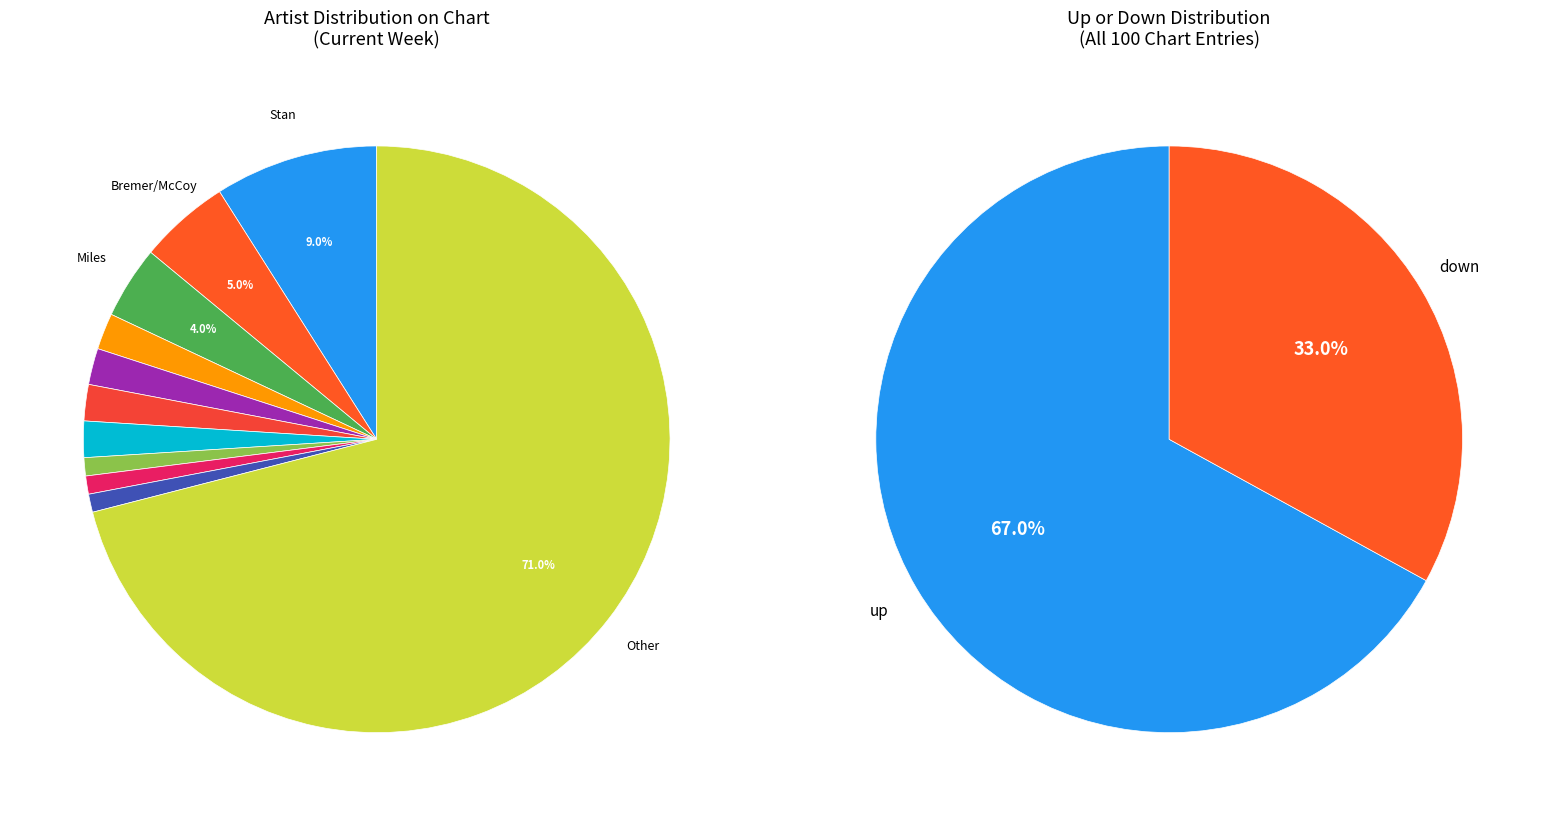

Which slice is the smallest?

down